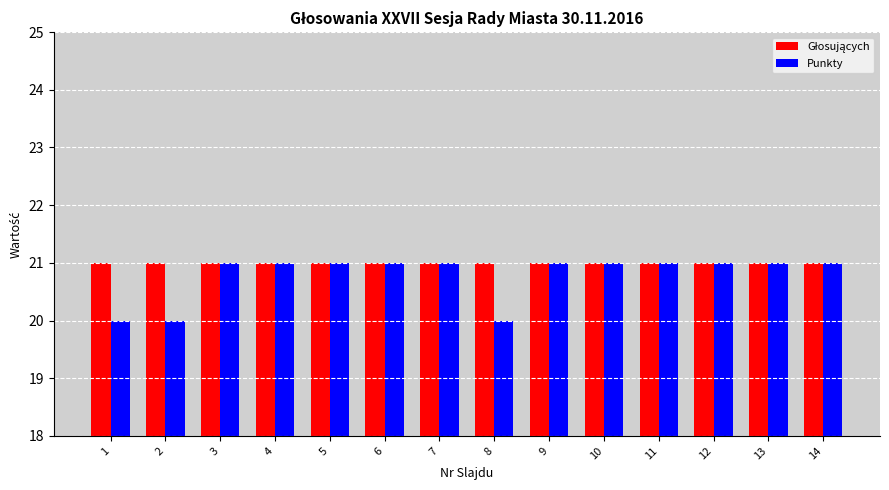

Which series changed the most between 5 and 8?

Punkty